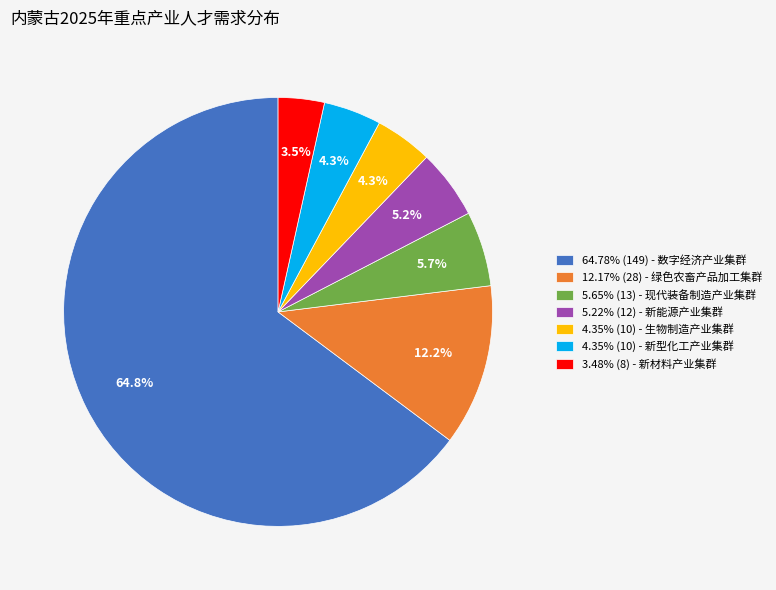

Does any single category account for the majority?

Yes